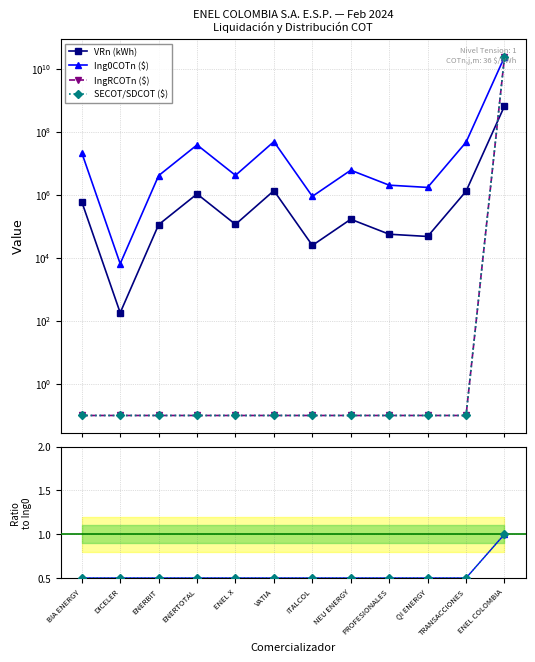

Reading left to right, list all the values displayed in this chart.

VRn (kWh): BIA ENERGY=605869.2	DICELER=181.7	ENERBIT=113635.4	ENERTOTAL=1071447.1	ENEL X=115904.7	VATIA=1362840.5	ITALCOL=24962.3	NEU ENERGY=168806.1	PROFESIONALES=56502.8	QI ENERGY=47948.8	TRANSACCIONES=1304777.5	ENEL COLOMBIA=662803265.0
Ing0COTn ($): BIA ENERGY=21811291.6	DICELER=6540.8	ENERBIT=4090875.5	ENERTOTAL=38572097.4	ENEL X=4172568.1	VATIA=49062258.4	ITALCOL=898644.2	NEU ENERGY=6077018.9	PROFESIONALES=2034099.0	QI ENERGY=1726156.1	TRANSACCIONES=46971991.4	ENEL COLOMBIA=23860917540.0
IngRCOTn ($): BIA ENERGY=0.1	DICELER=0.1	ENERBIT=0.1	ENERTOTAL=0.1	ENEL X=0.1	VATIA=0.1	ITALCOL=0.1	NEU ENERGY=0.1	PROFESIONALES=0.1	QI ENERGY=0.1	TRANSACCIONES=0.1	ENEL COLOMBIA=23860917540.0
SECOT/SDCOT ($): BIA ENERGY=0.1	DICELER=0.1	ENERBIT=0.1	ENERTOTAL=0.1	ENEL X=0.1	VATIA=0.1	ITALCOL=0.1	NEU ENERGY=0.1	PROFESIONALES=0.1	QI ENERGY=0.1	TRANSACCIONES=0.1	ENEL COLOMBIA=23860917540.0
Ing0/Ing0: BIA ENERGY=0.5	DICELER=0.5	ENERBIT=0.5	ENERTOTAL=0.5	ENEL X=0.5	VATIA=0.5	ITALCOL=0.5	NEU ENERGY=0.5	PROFESIONALES=0.5	QI ENERGY=0.5	TRANSACCIONES=0.5	ENEL COLOMBIA=1.0
SECOT/Ing0: BIA ENERGY=0.5	DICELER=0.5	ENERBIT=0.5	ENERTOTAL=0.5	ENEL X=0.5	VATIA=0.5	ITALCOL=0.5	NEU ENERGY=0.5	PROFESIONALES=0.5	QI ENERGY=0.5	TRANSACCIONES=0.5	ENEL COLOMBIA=1.0